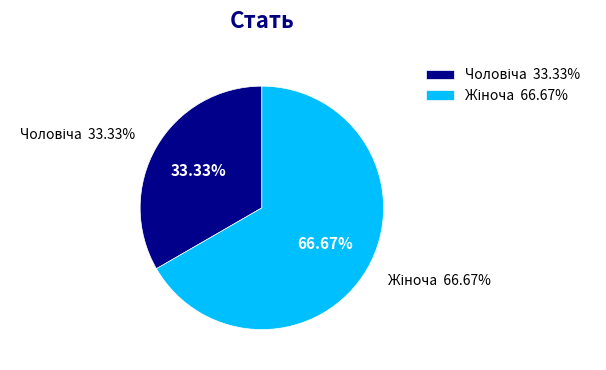

To the nearest percent, what portion does Чоловіча represent?

33%